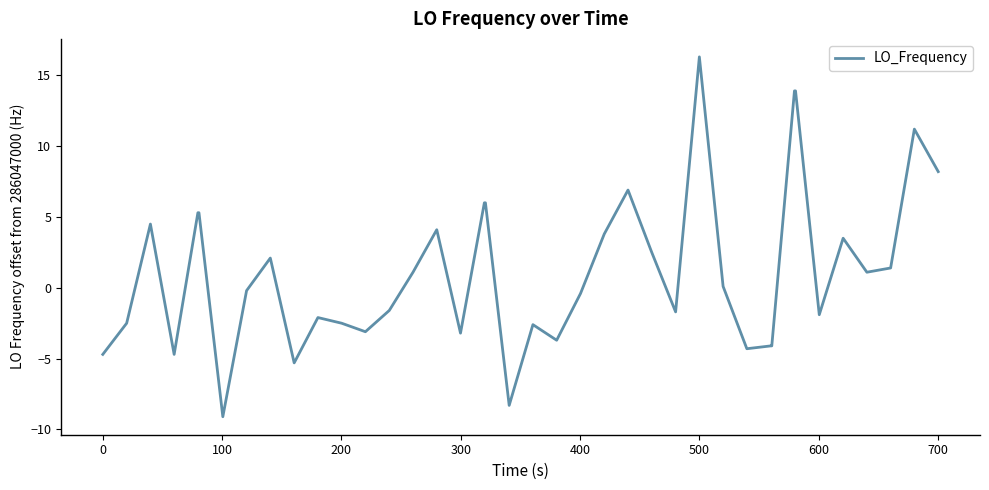

What is the difference between the maximum and minimum values?

25.4